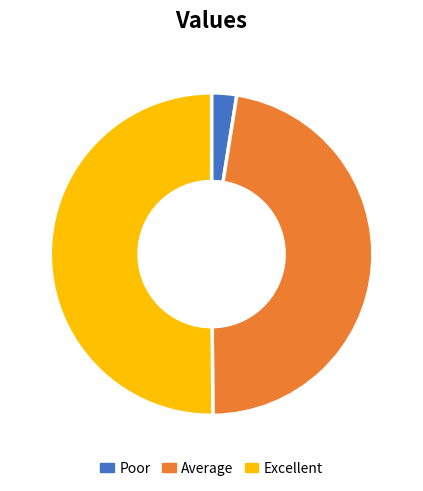

Is it true that Average is 60% of the pie?

False